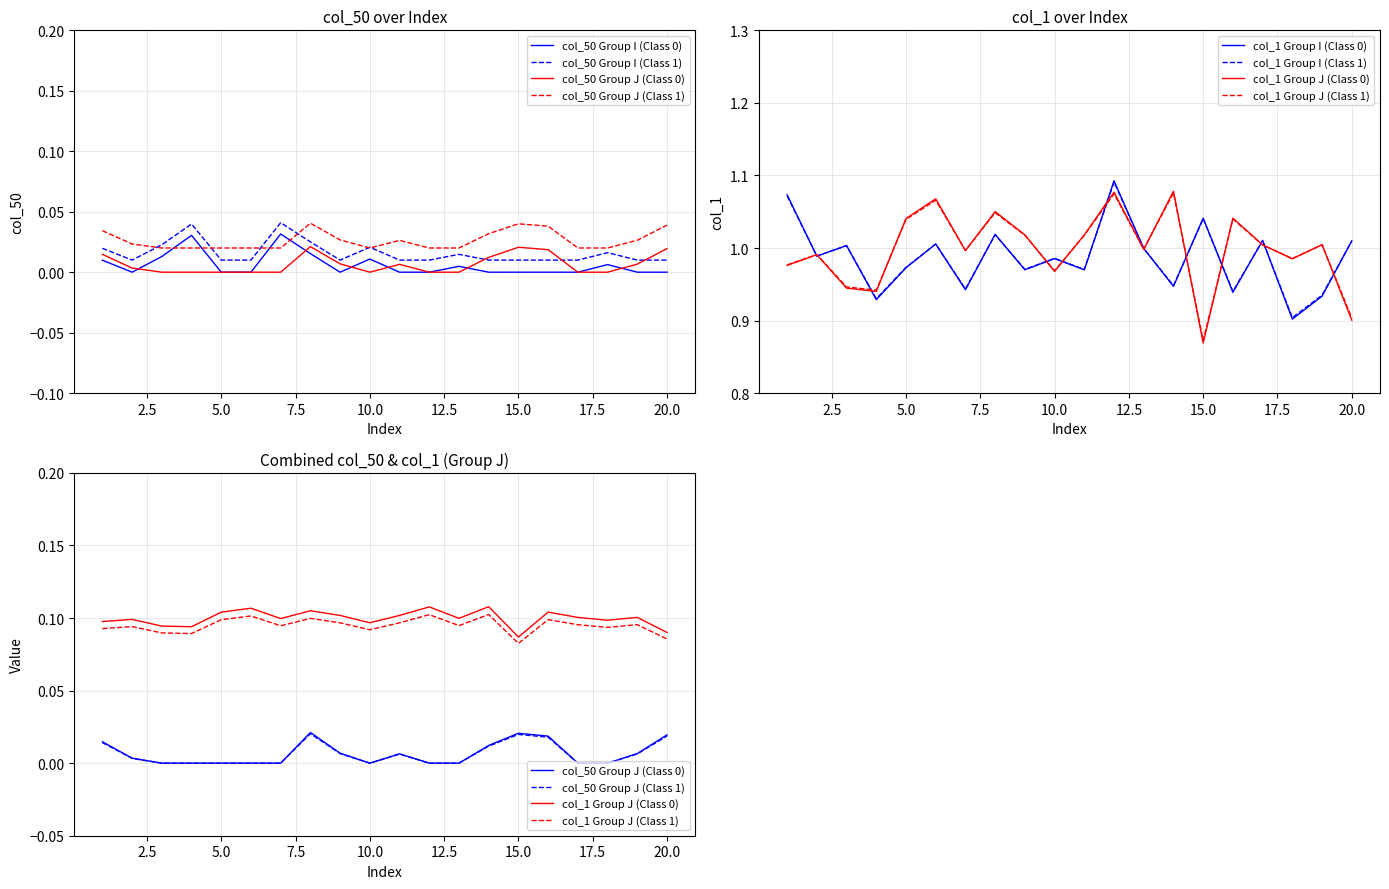

Reading left to right, extract all data points from this chart.

col_50_I: 0	0	0	0	0	0	0	0	0	0	0	0	0	0	0	0	0	0	0	0
col_1_I: 1	1	1	1	1	1	1	1	1	1	1	1	1	1	1	1	1	1	1	1
col_50_J: 0	0	0	0	0	0	0	0	0	0	0	0	0	0	0	0	0	0	0	0
col_1_J: 1	1	1	1	1	1	1	1	1	1	1	1	1	1	1	1	1	1	1	1